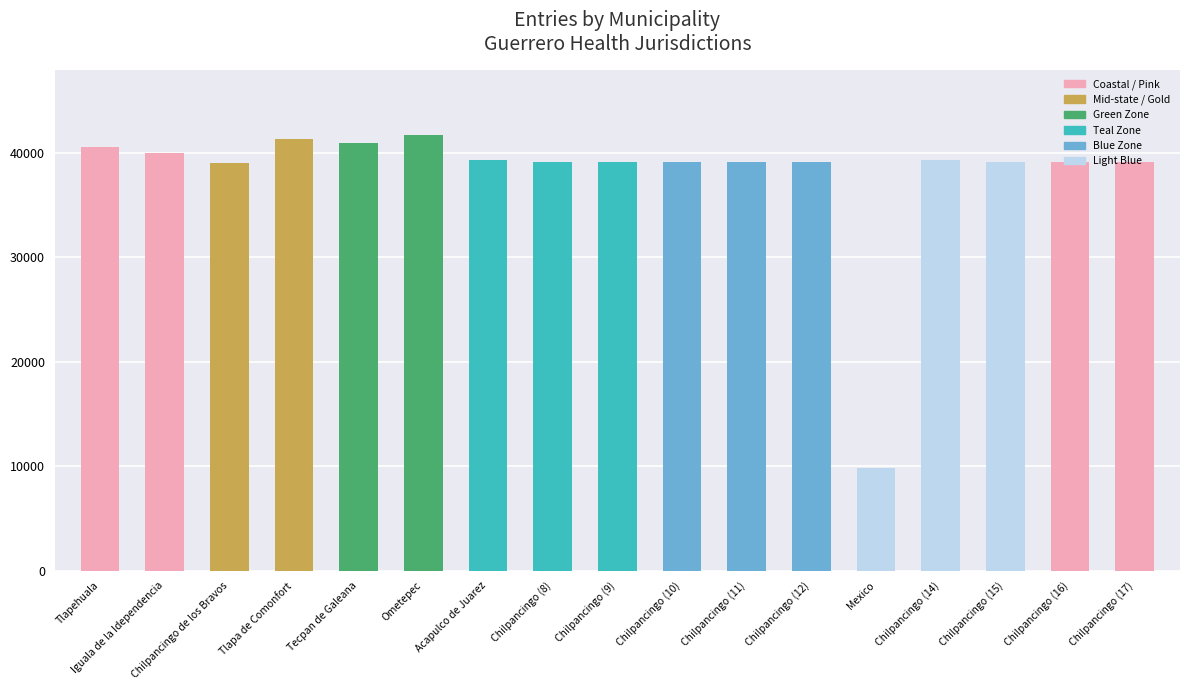

What is the change in value from Iguala de la Idependencia to Chilpancingo (17)?

-910